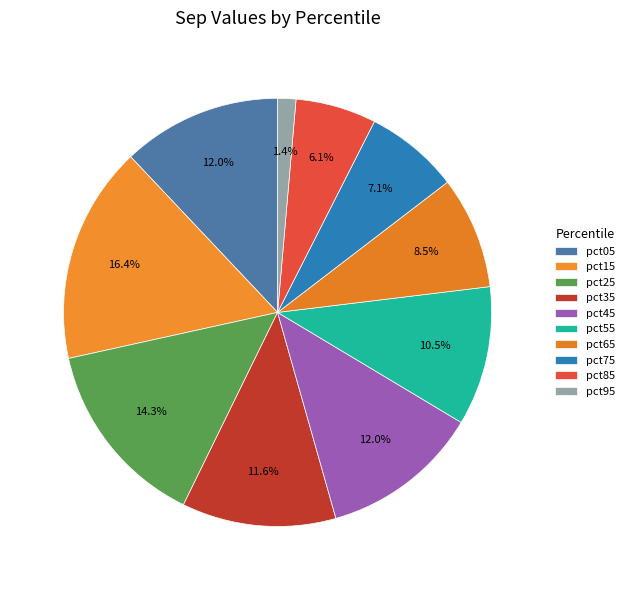

To the nearest percent, what percentage of the pie is pct05?

12%